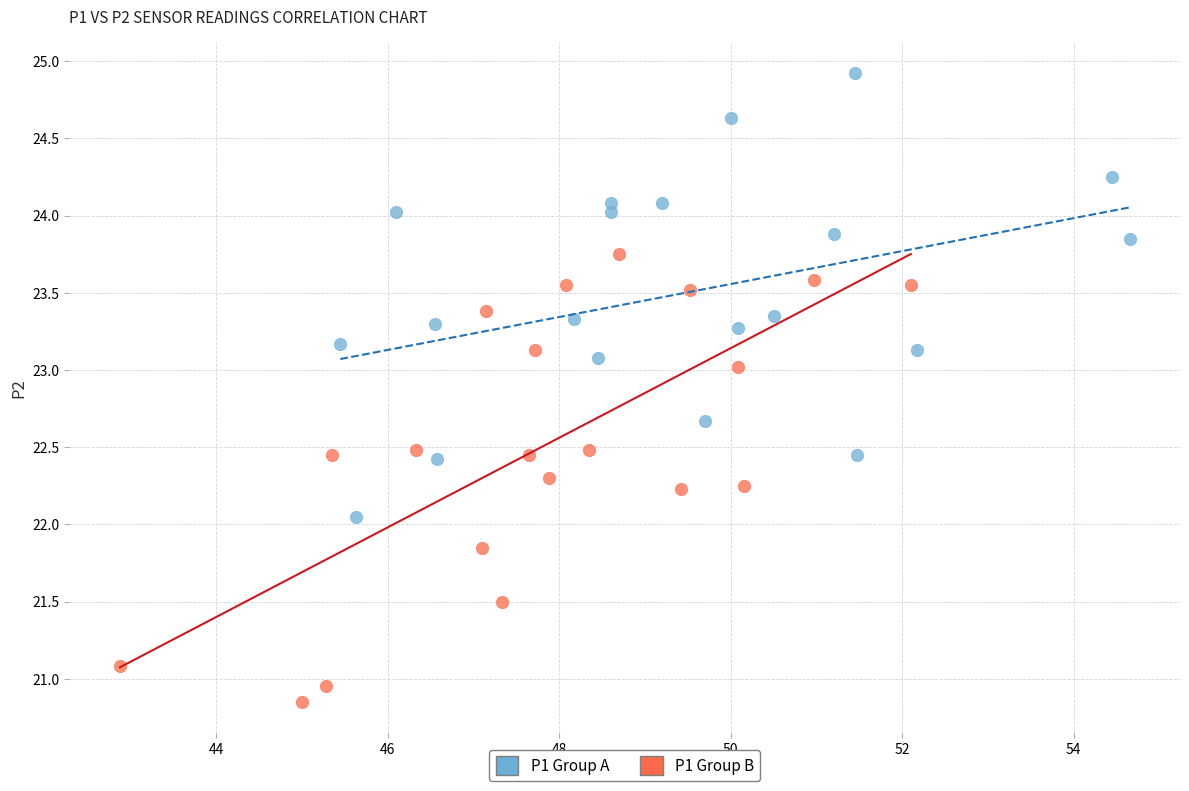

Which series contains the lowest Y value?

P1 Group B